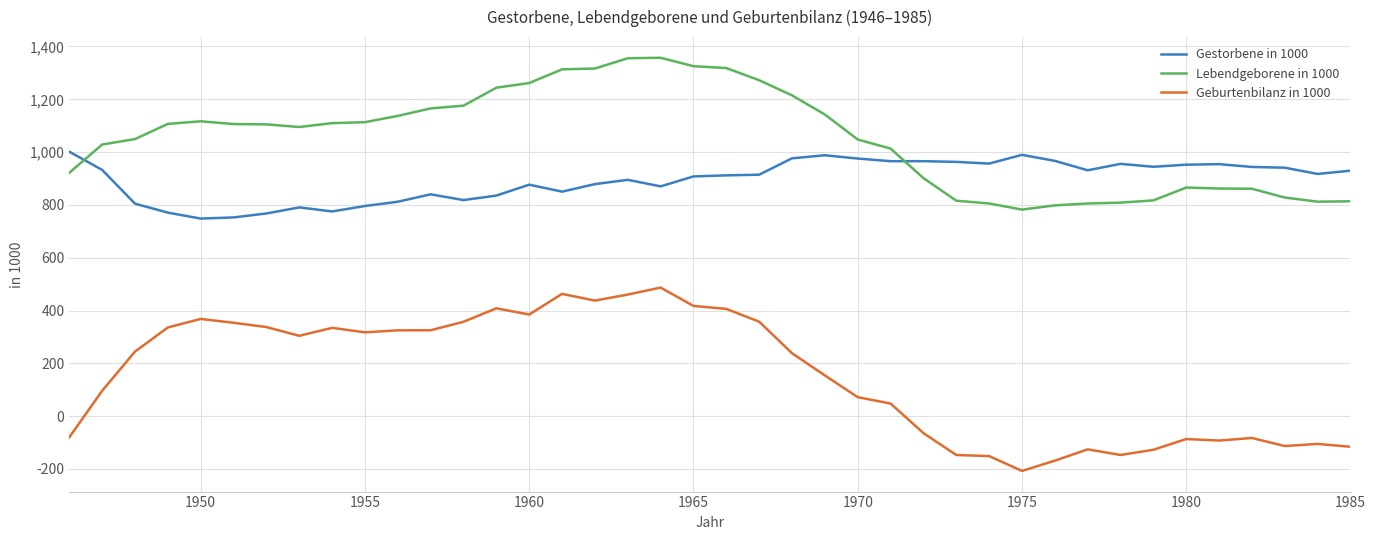

Which series has the largest total across all categories?

Lebendgeborene in 1000